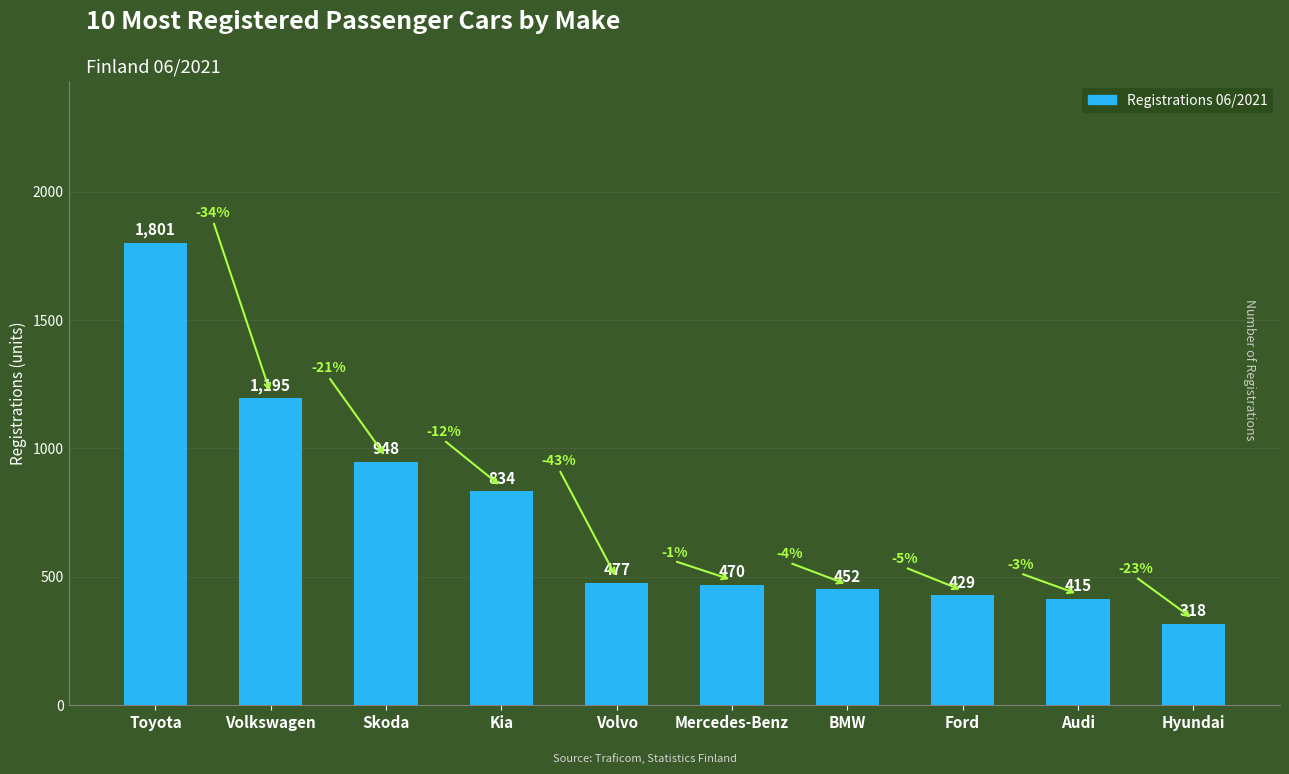

List the labels in order of value, smallest first.

Hyundai, Audi, Ford, BMW, Mercedes-Benz, Volvo, Kia, Skoda, Volkswagen, Toyota